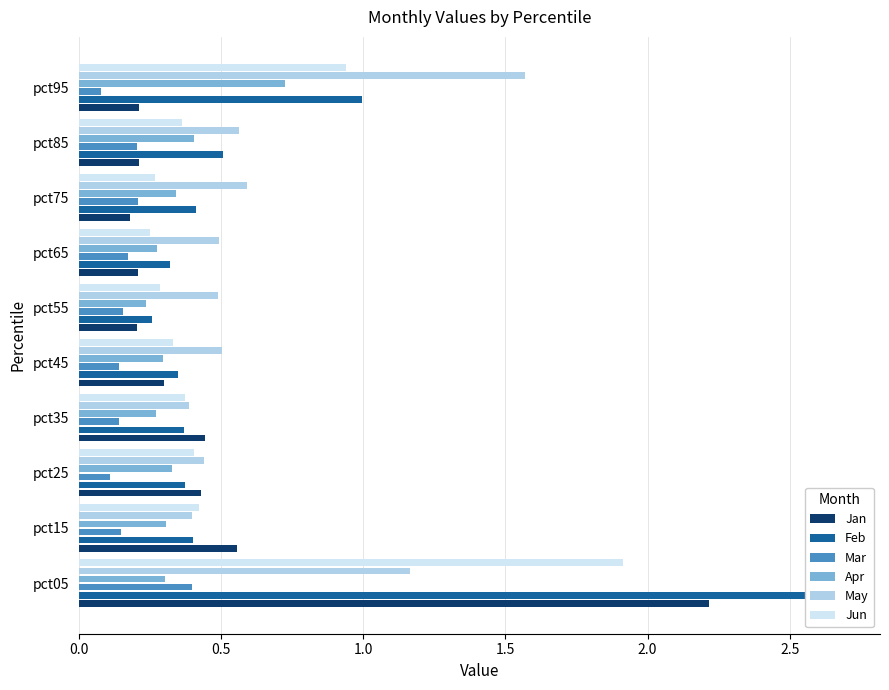

How many bars are there in each group?

6